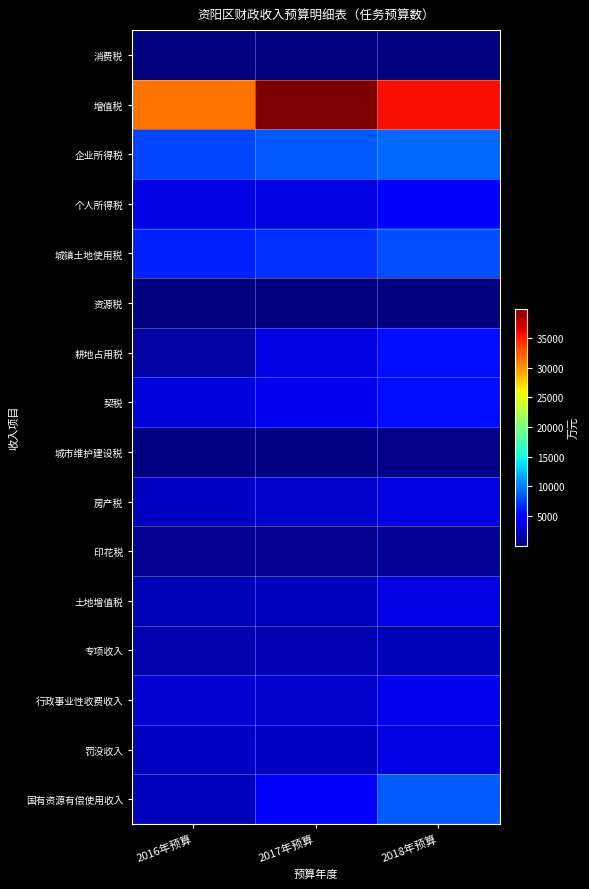

Rank the series at 2016年预算 from highest to lowest value.

增值税, 企业所得税, 城镇土地使用税, 个人所得税, 契税, 行政事业性收费收入, 房产税, 罚没收入, 国有资源有偿使用收入, 土地增值税, 专项收入, 耕地占用税, 印花税, 城市维护建设税, 资源税, 消费税